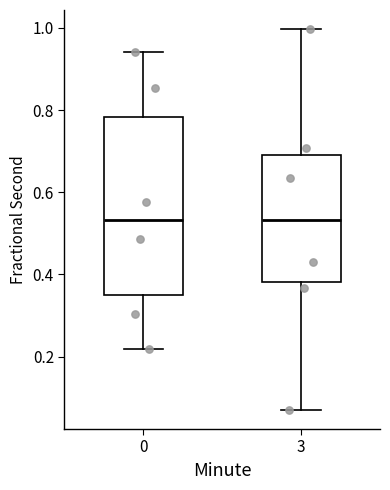

Reading left to right, read every box against the y-axis: the position of its median line, the range the box covers, and the ends of its whiskers. The values are not printed on the chart, so give them approximately, as read against the axis.

0: median 0.54, box 0.34 to 0.78, whiskers 0.22 to 0.94
3: median 0.54, box 0.38 to 0.70, whiskers 0.08 to 1.00